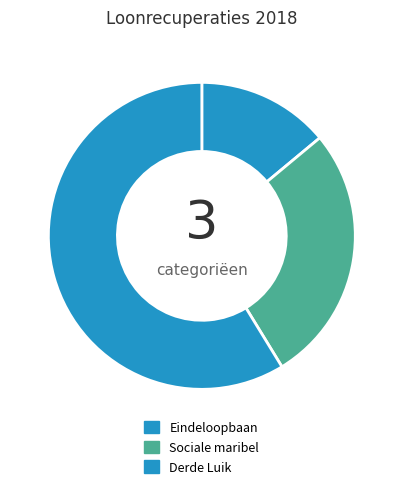

What is the smallest slice in the pie chart?

Eindeloopbaan